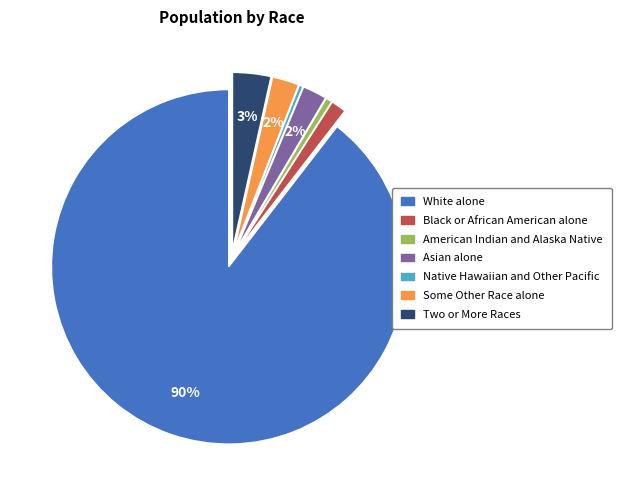

What percentage is the Some Other Race alone slice, to the nearest percent?

2%